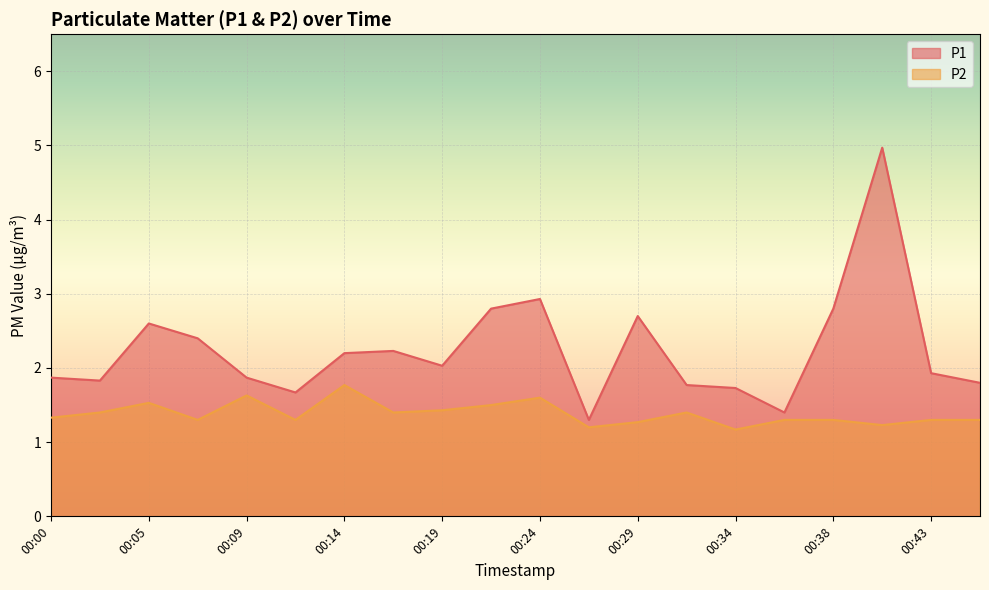

How many data points in P1 are less than 2?

10